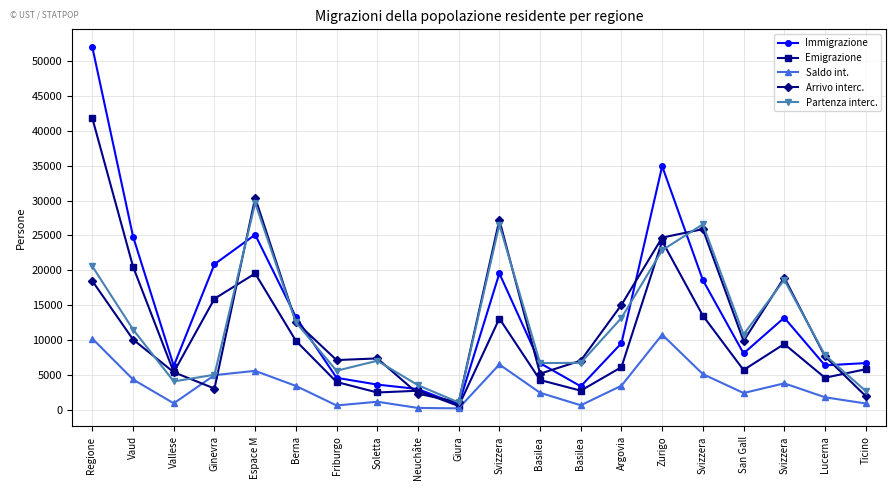

What are all the series names shown in the legend?

Immigrazione, Emigrazione, Saldo int., Arrivo interc., Partenza interc.